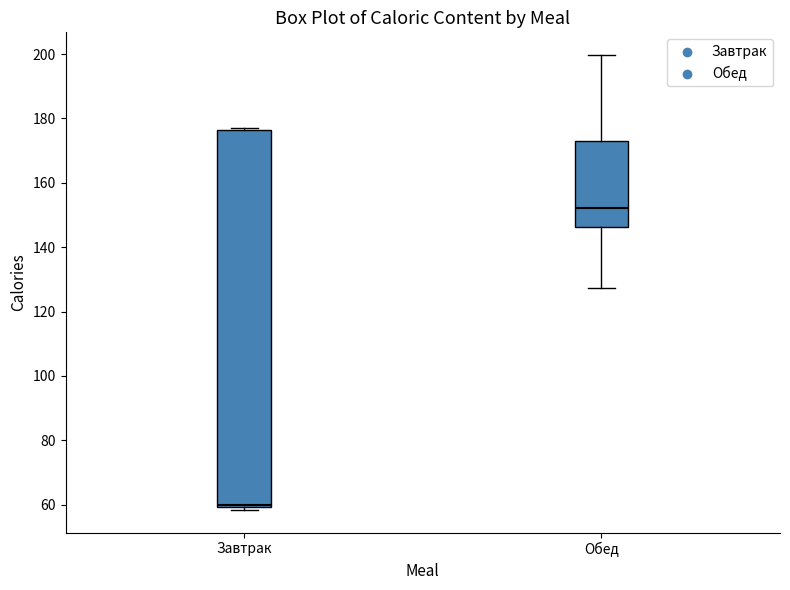

Where does the upper whisker of the box for Обед end on the y-axis? The values are not printed on the chart, so give them approximately, as read against the axis.

200